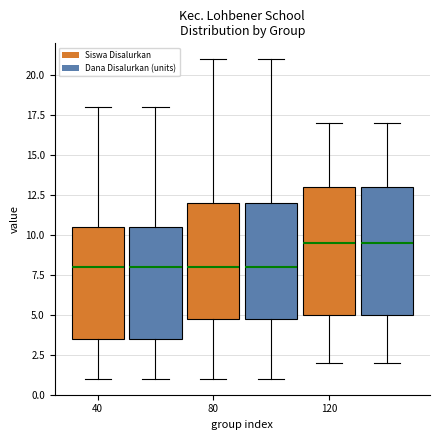

Where does the median line of the box for 40 (Dana Disalurkan (units)) sit on the y-axis? The values are not printed on the chart, so give them approximately, as read against the axis.

8.0